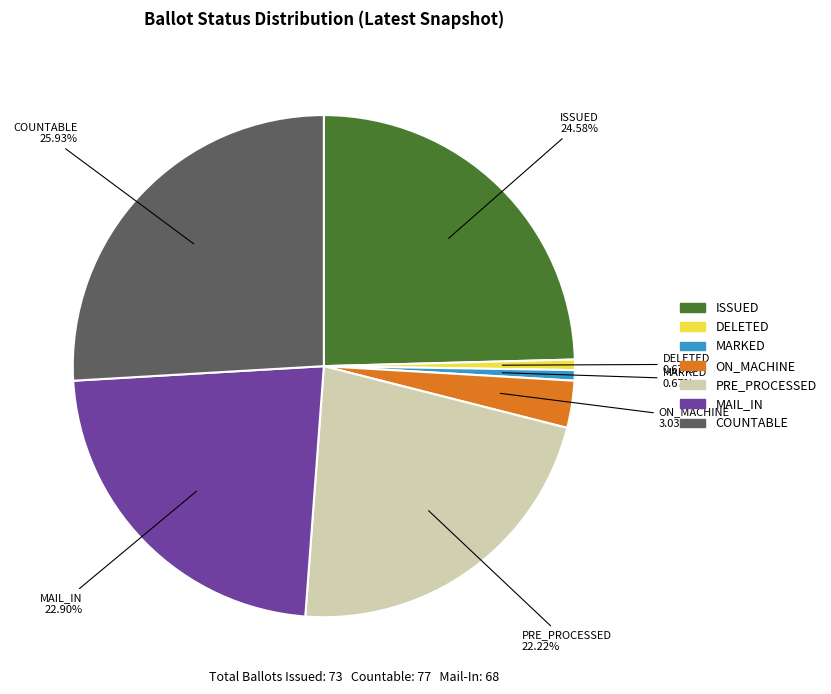

Which has a higher value, COUNTABLE or MAIL_IN?

COUNTABLE